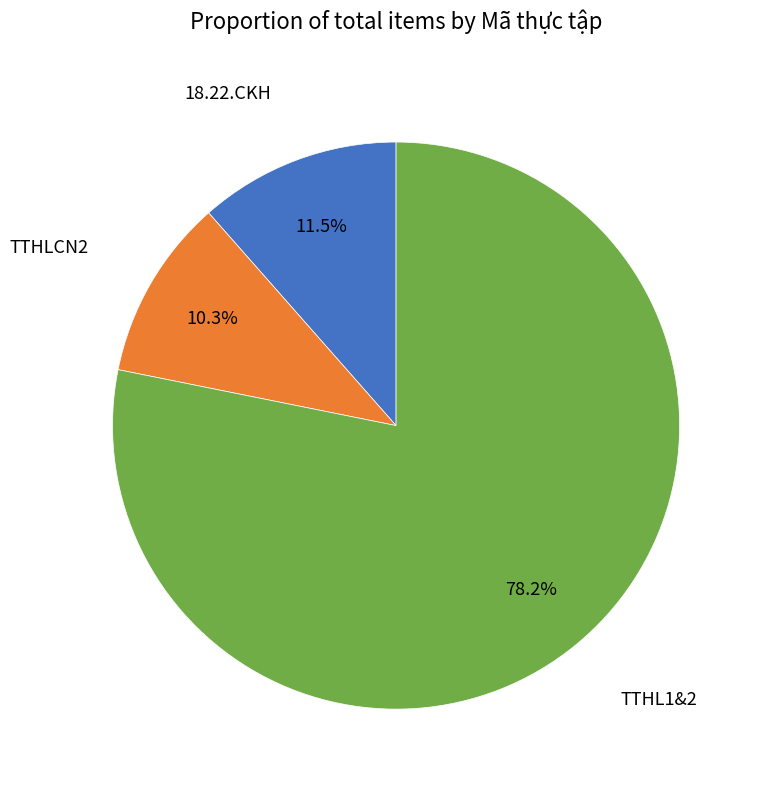

Which category has the smallest portion of the pie?

TTHLCN2